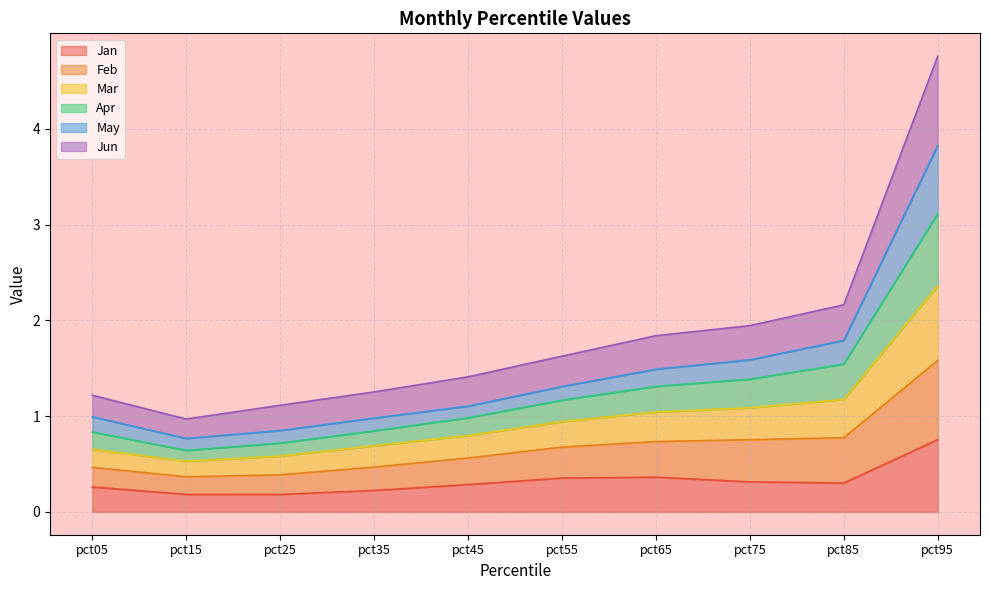

What are all the series names shown in the legend?

Jan, Feb, Mar, Apr, May, Jun